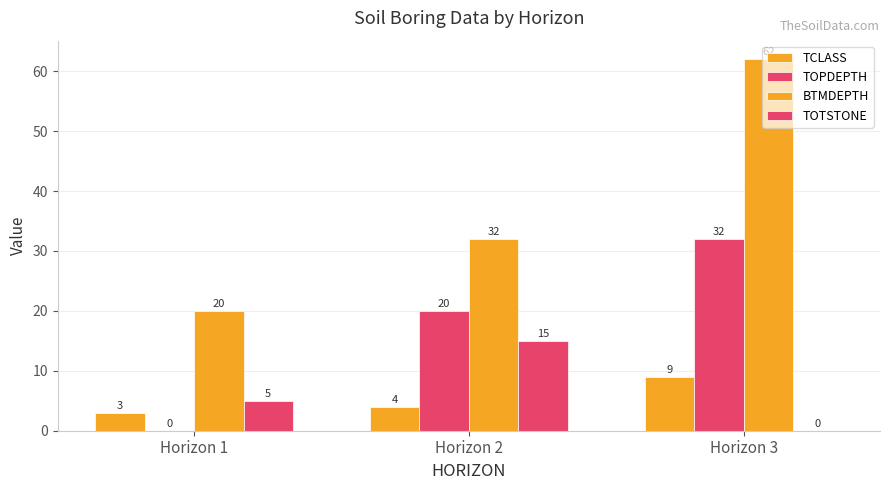

How many positive values does the TOTSTONE series have?

2